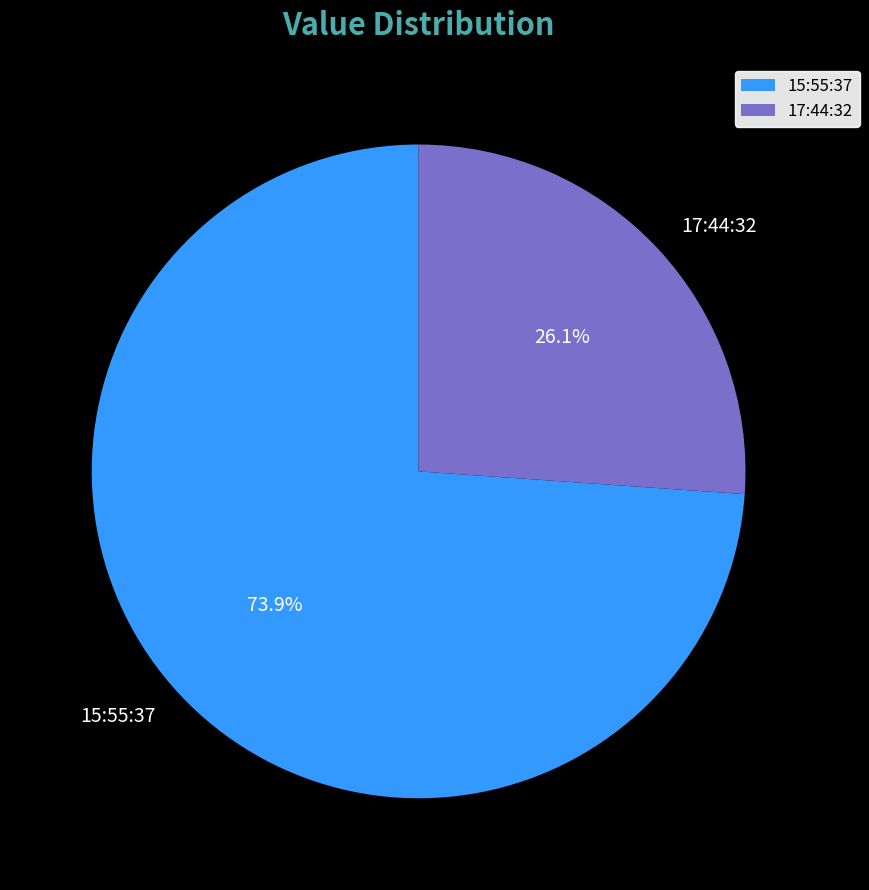

Rank the categories by value from lowest to highest.

17:44:32, 15:55:37